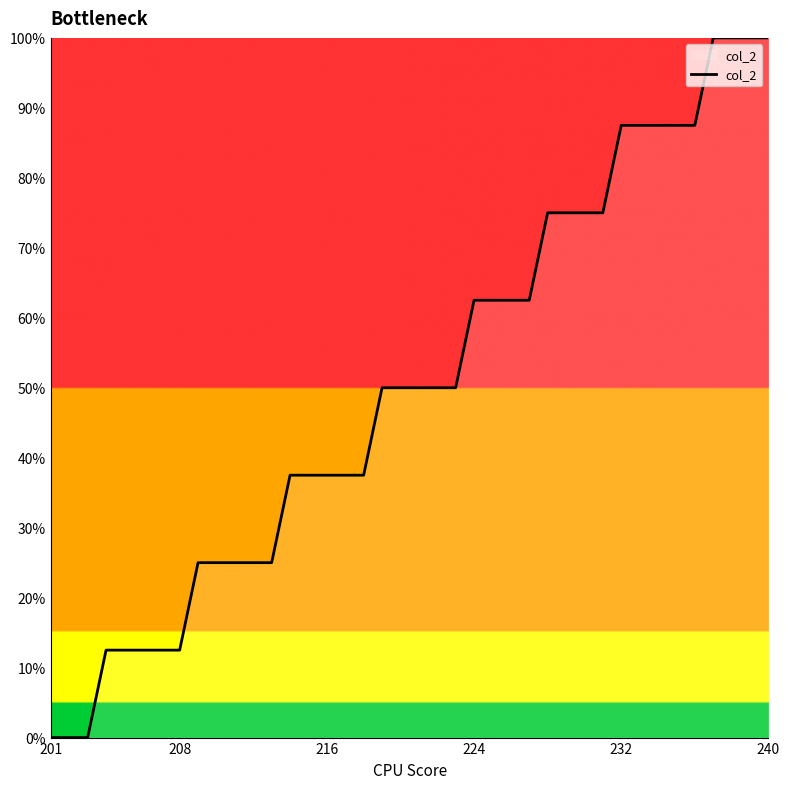

What is the greatest value displayed?

100.0